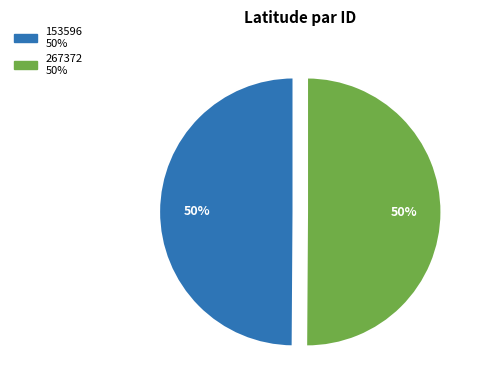

To the nearest percent, what is the combined percentage of 153596 and 267372?

100%